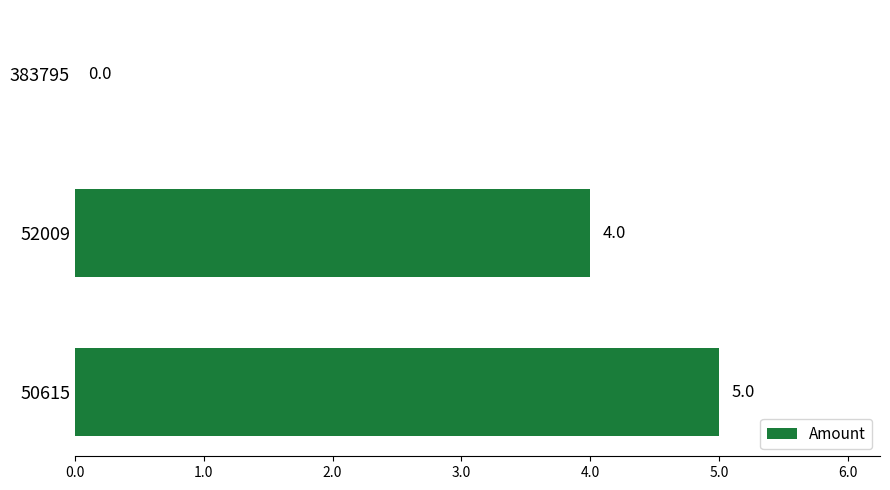

True or false: the data shows 2 at 383795.

False